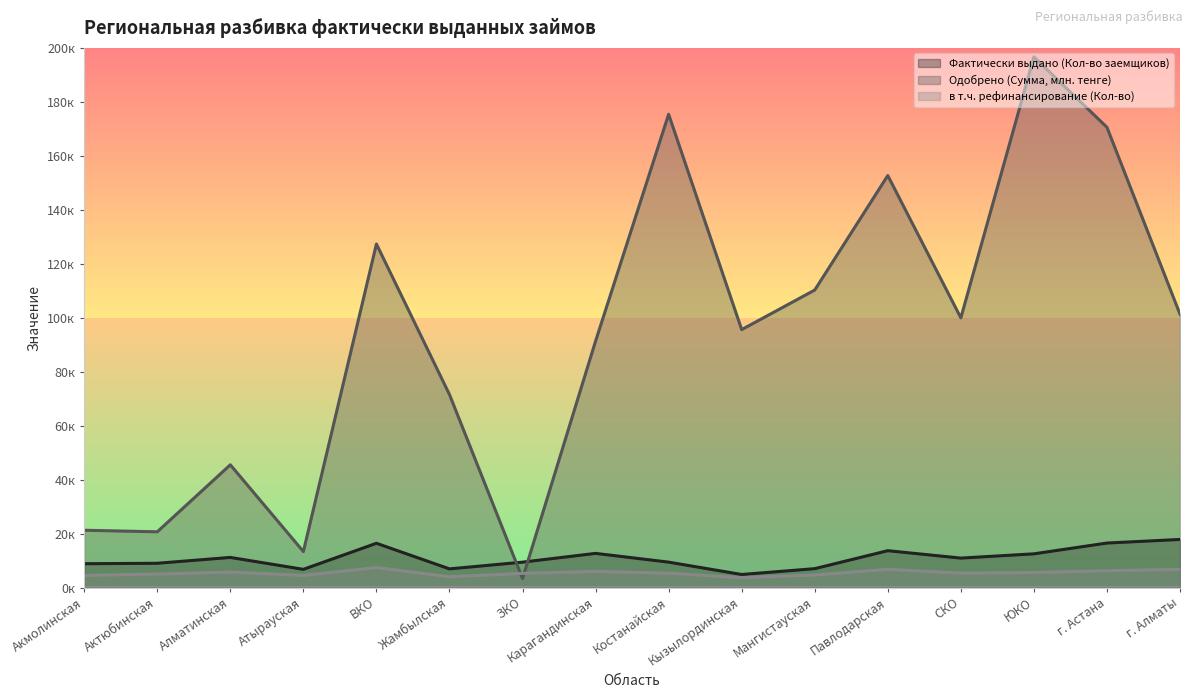

Reading left to right, list all the values displayed in this chart.

Фактически выдано (Кол-во заемщиков): 13.2	13.5	16.7	10.1	24.6	10.4	14.1	19.0	14.1	7.2	10.5	20.5	16.4	18.7	24.7	26.7
Одобрено (Сумма, млн. тенге): 31.9	31.0	68.2	20.0	191.0	107.3	5.0	137.0	263.1	143.4	165.4	229.0	149.9	295.0	255.9	151.9
в т.ч. рефинансирование (Кол-во): 6.7	7.5	8.6	6.7	11.1	6.0	7.9	9.0	8.0	5.5	7.0	10.1	8.0	8.4	9.4	10.1